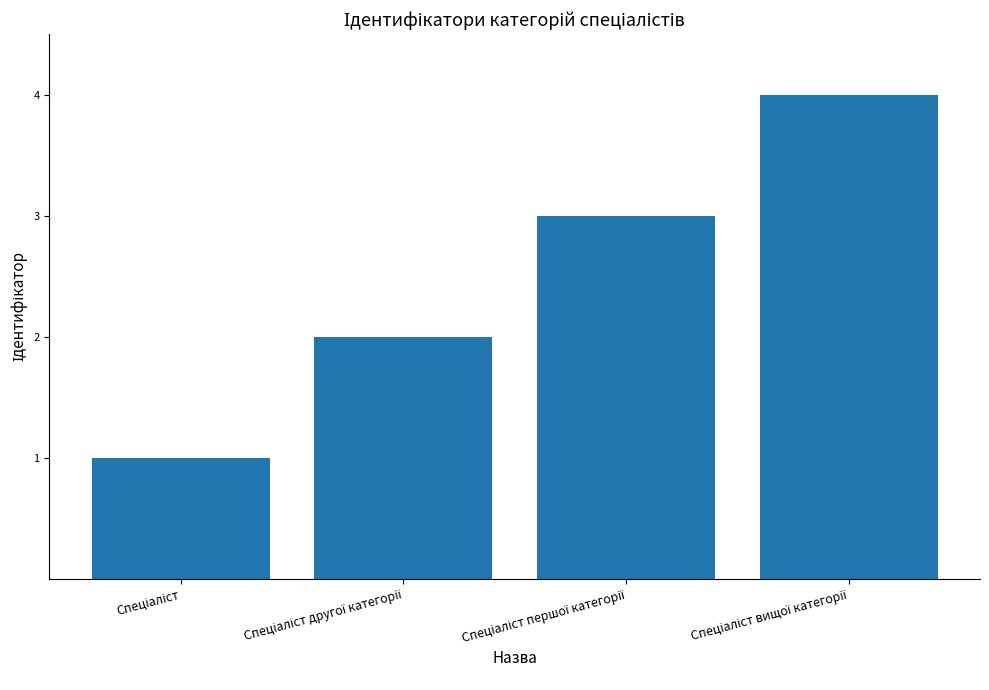

What is the sum of all values?

10